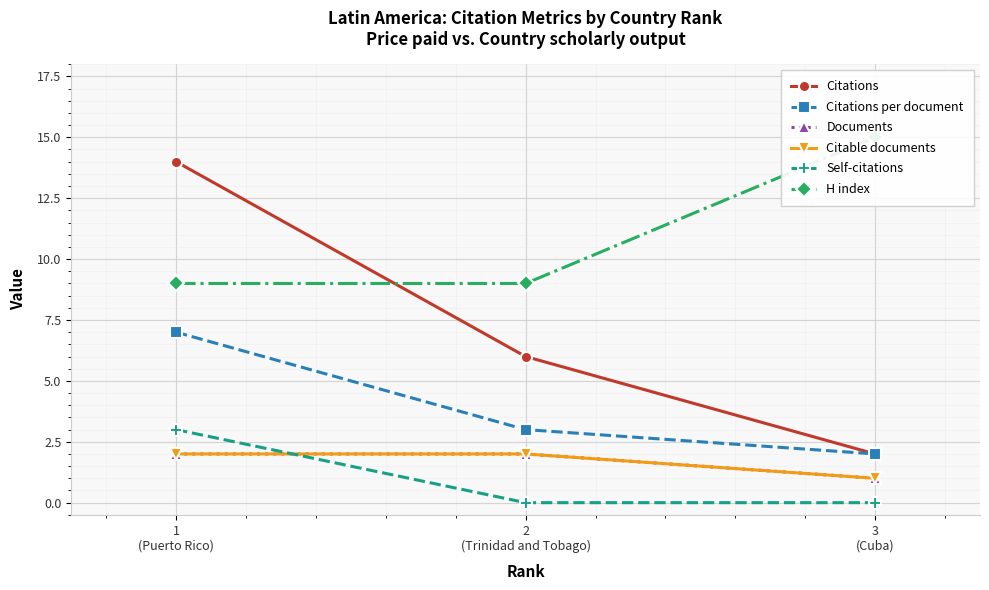

What is the sum of the Citations values at 2
(Trinidad and Tobago) and 3
(Cuba)?

8